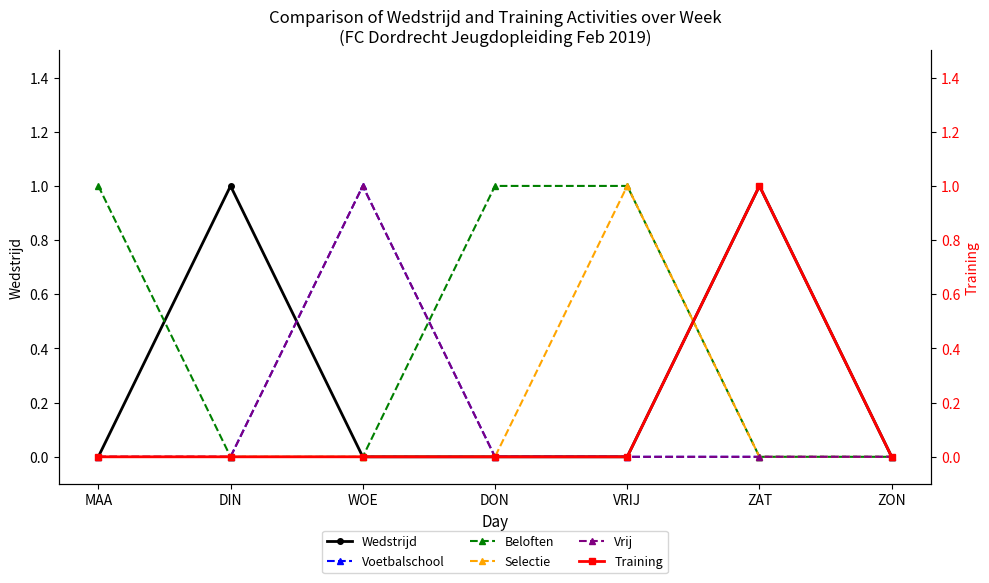

List the series in order of their peak value, lowest first.

Wedstrijd, Voetbalschool, Beloften, Selectie, Vrij, Training